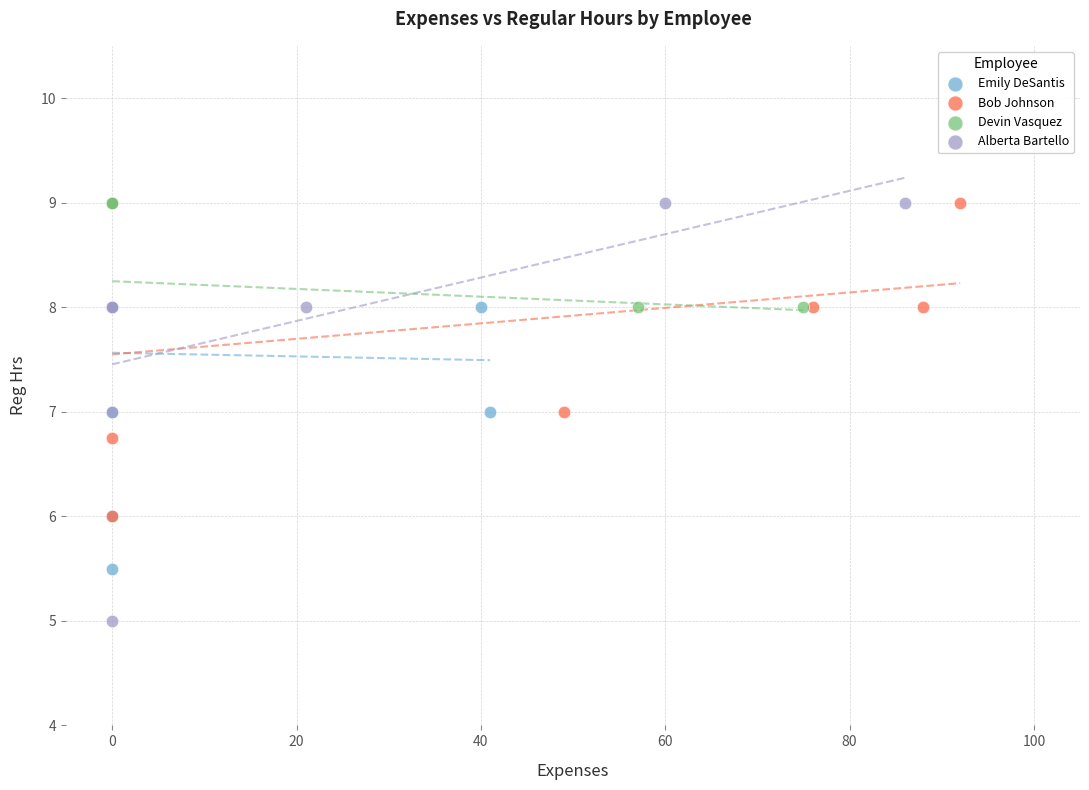

Which series has the widest spread of Y values?

Alberta Bartello